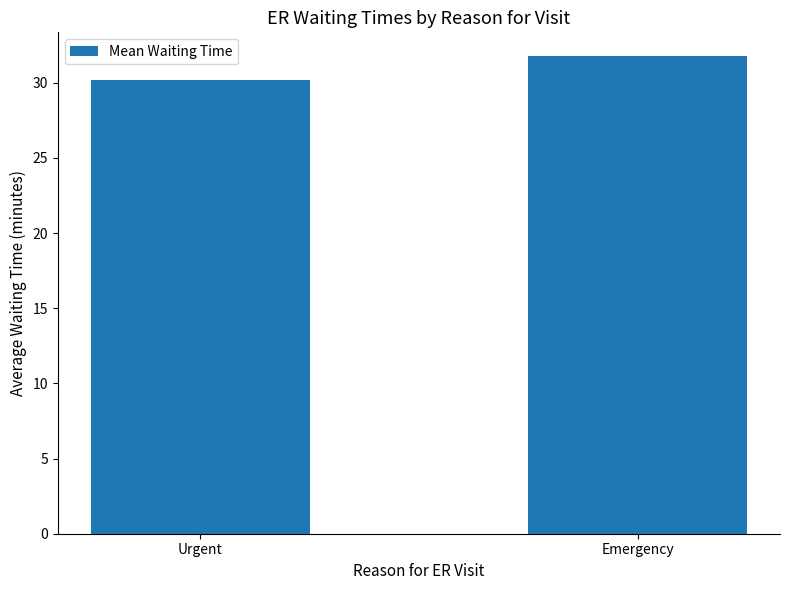

The chart shows a value of 51.2 at Emergency. True or false?

False